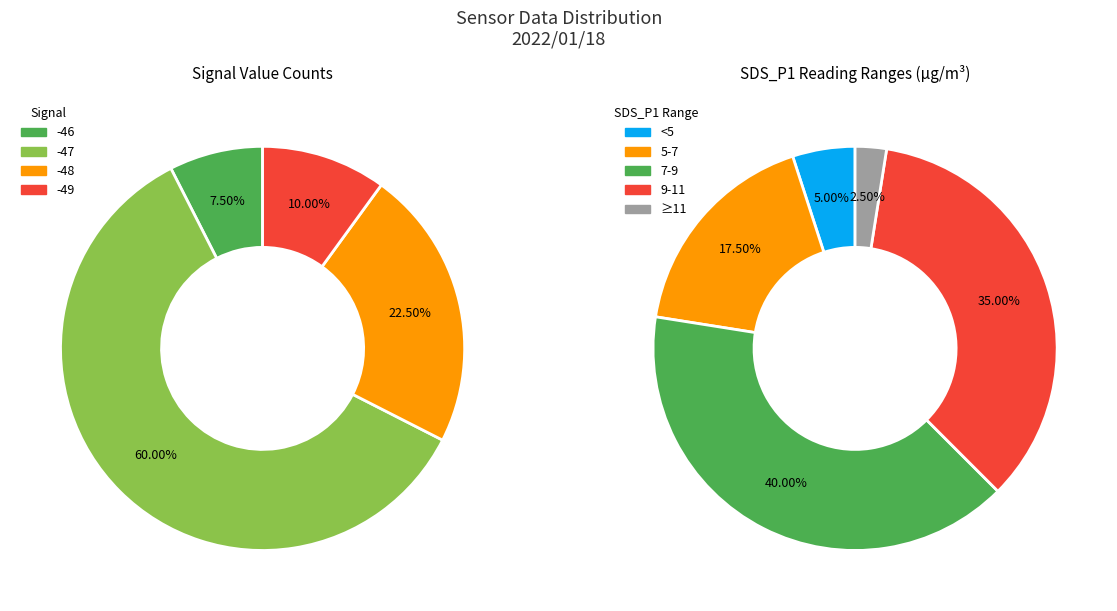

Does 23 represent more than half of the total?

No